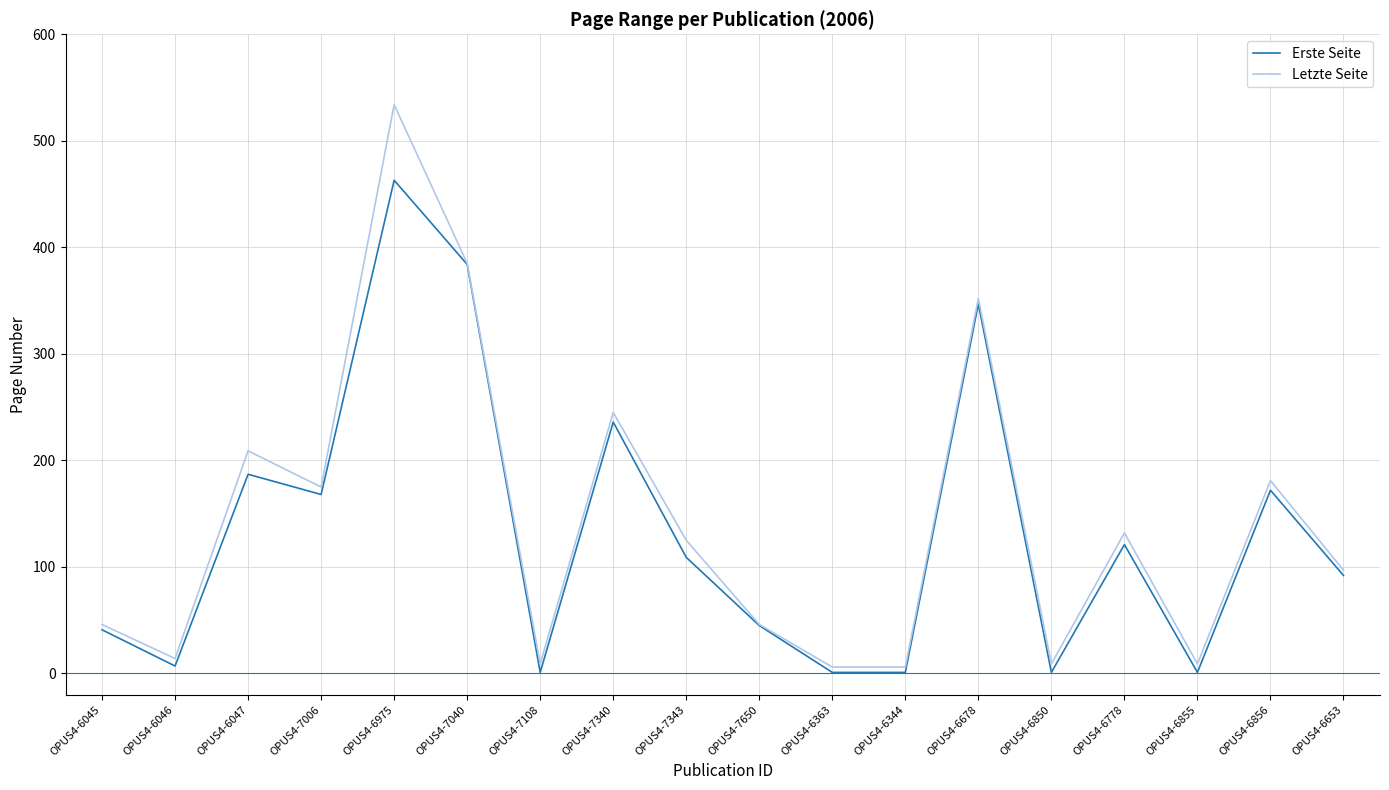

Is the value of Erste Seite at OPUS4-6047 greater than the value of Letzte Seite at OPUS4-7108?

Yes